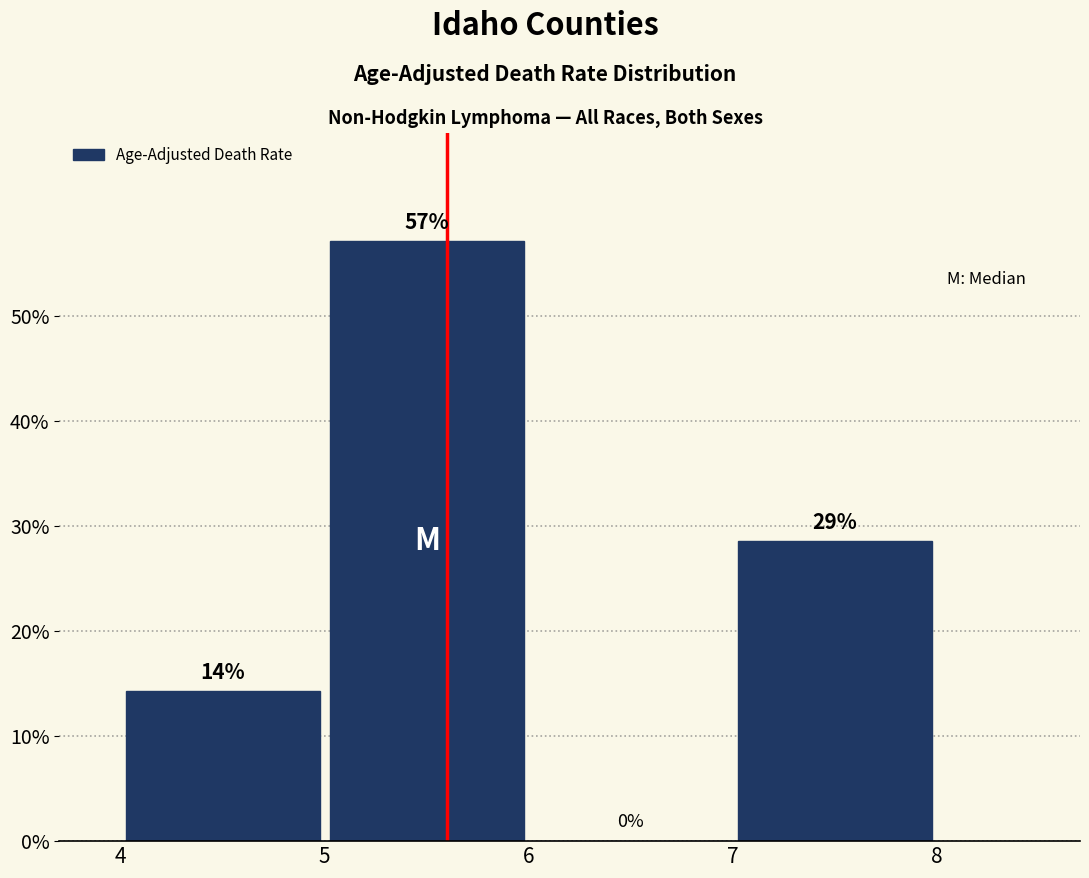

Over which range of the x-axis is the bar tallest?

5 to 6